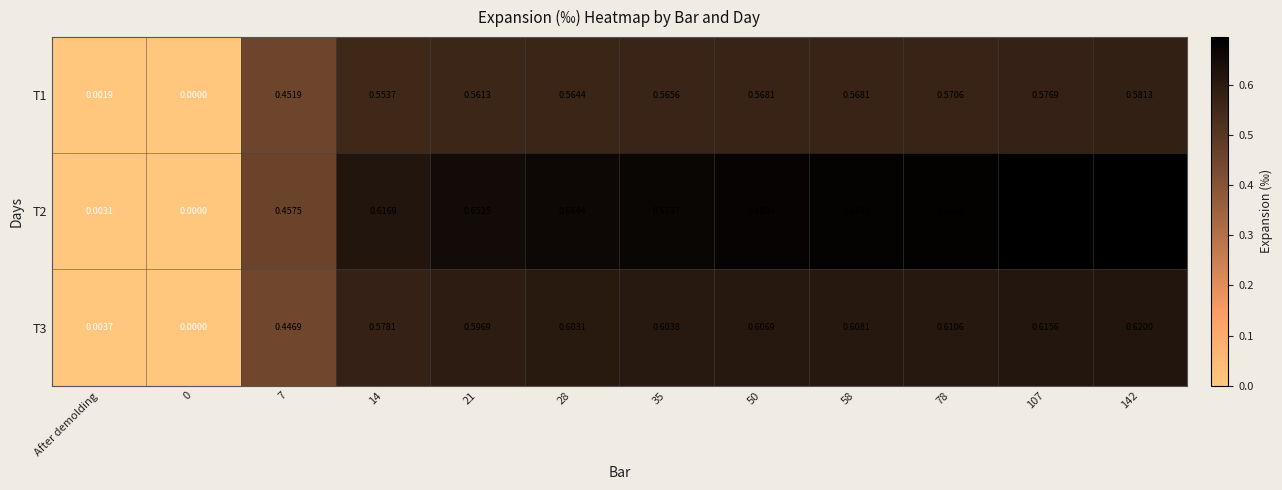

Is the value of T3 at 0 greater than the value of T2 at 142?

No